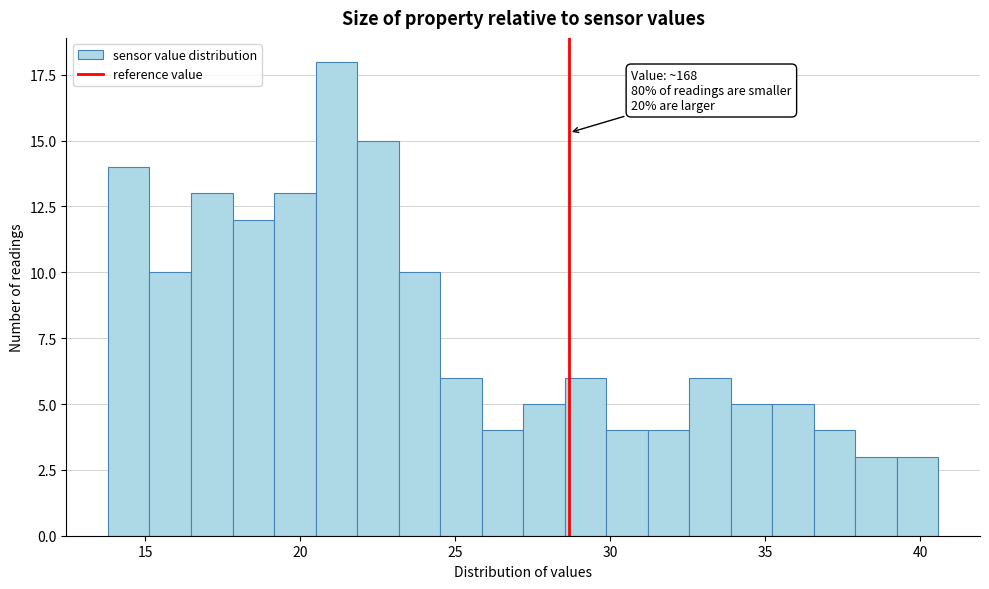

Around what value on the x-axis is the tallest bar? Give the approximate position of its centre, as read against the axis.

21.0